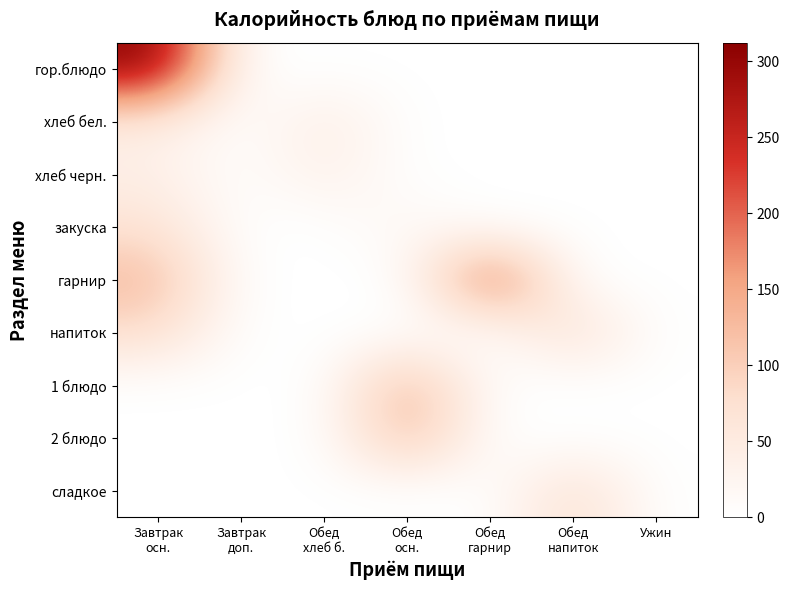

Which series has the widest spread of values?

гор.блюдо